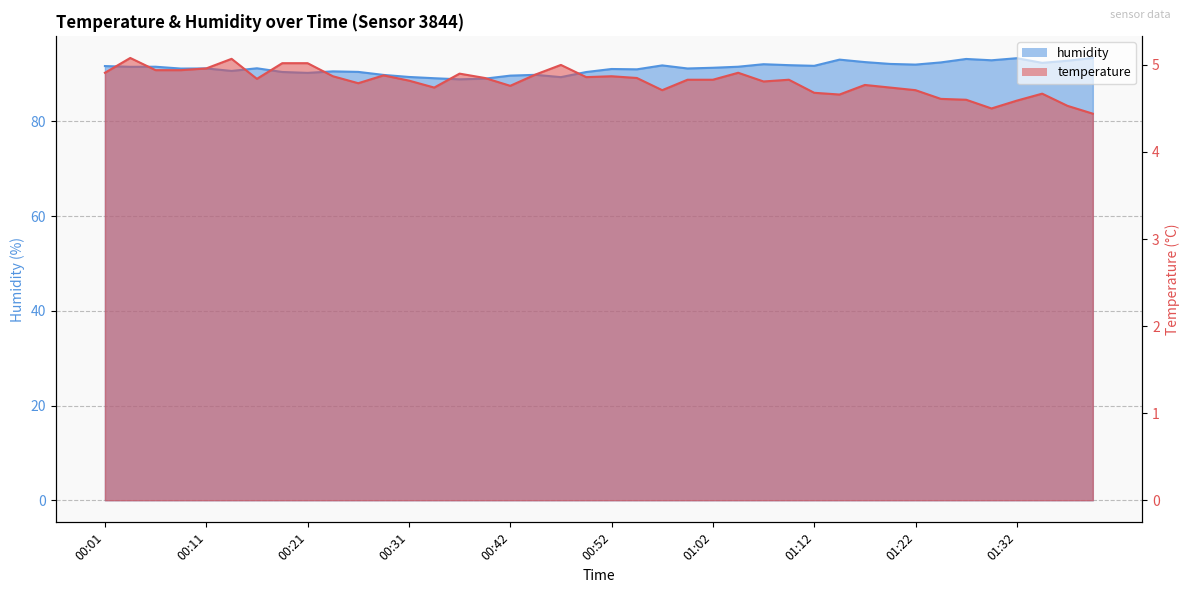

At which category does temperature reach its first local peak?

00:03